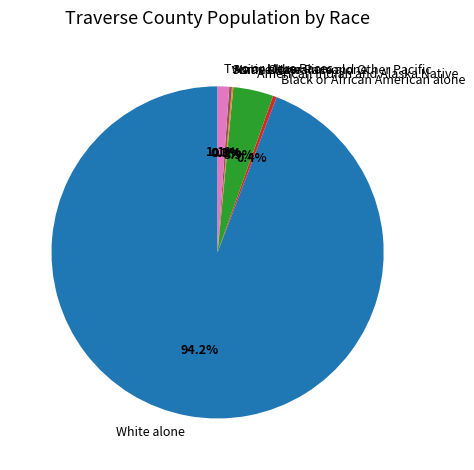

How much of the chart is everything except Two or More Races?

98.9%